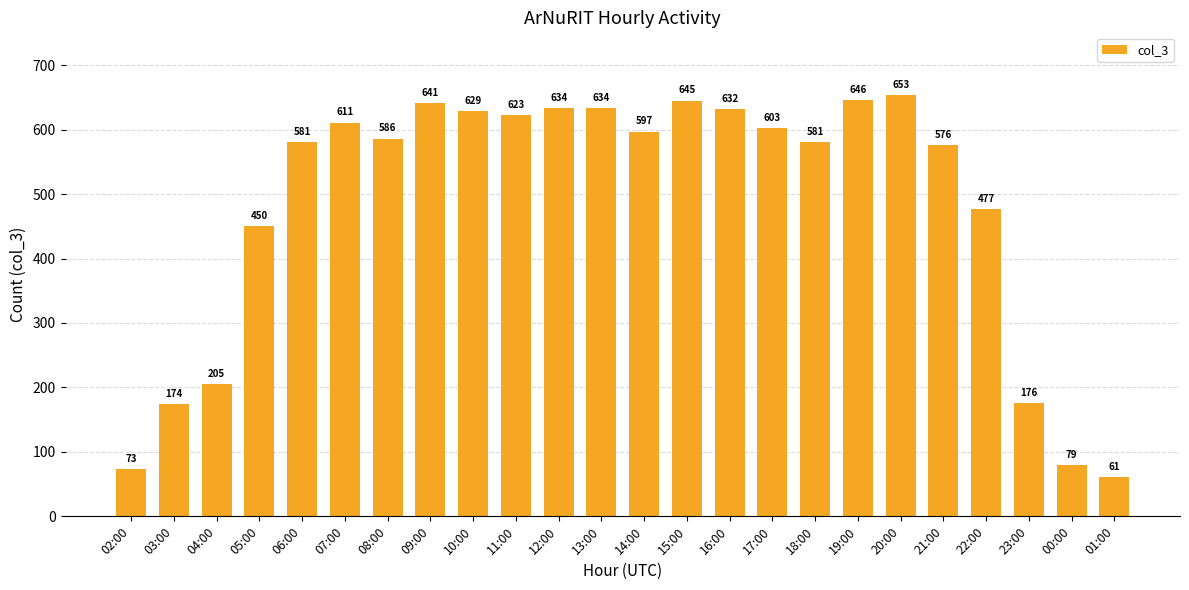

What is the label of the 15th bar from the right?

11:00